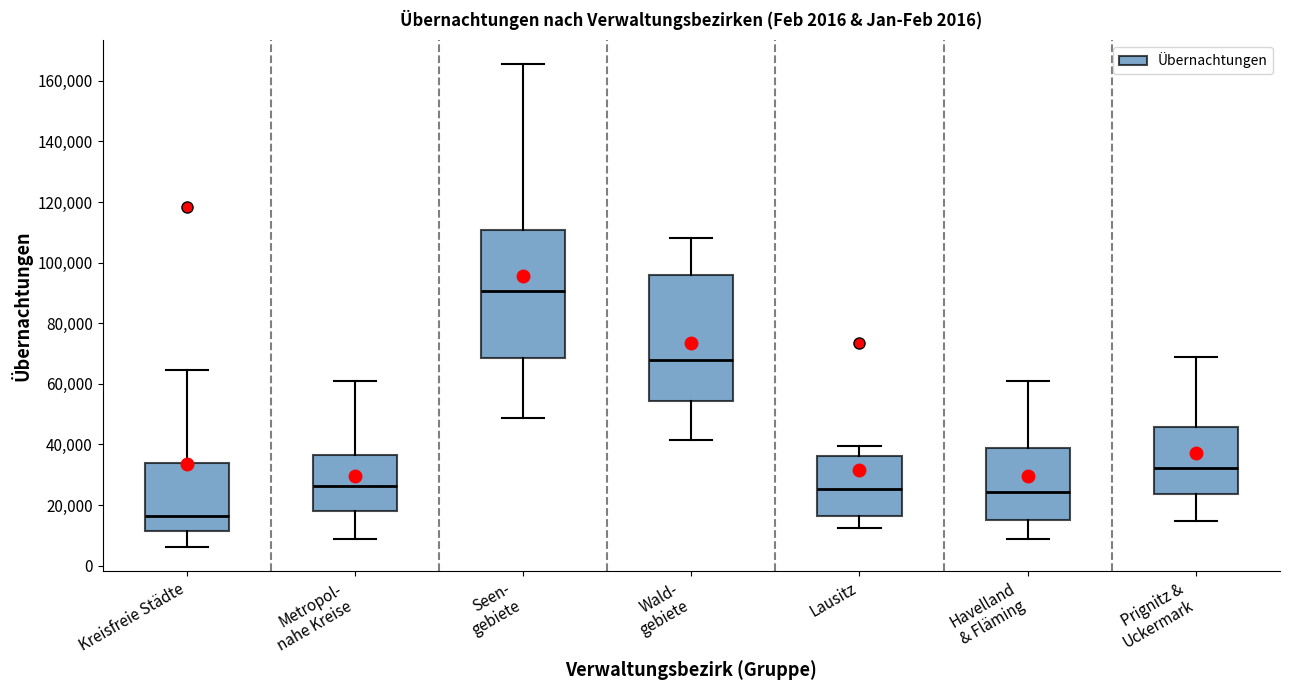

Reading left to right, read every box against the y-axis: the position of its median line, the range the box covers, and the ends of its whiskers. The values are not printed on the chart, so give them approximately, as read against the axis.

Kreisfreie Städte: median 16000, box 12000 to 34000, whiskers 6000 to 64000
Metropol- nahe Kreise: median 26000, box 18000 to 36000, whiskers 8000 to 60000
Seen- gebiete: median 90000, box 68000 to 110000, whiskers 48000 to 166000
Wald- gebiete: median 68000, box 54000 to 96000, whiskers 42000 to 108000
Lausitz: median 26000, box 16000 to 36000, whiskers 12000 to 40000
Havelland & Fläming: median 24000, box 16000 to 38000, whiskers 8000 to 60000
Prignitz & Uckermark: median 32000, box 24000 to 46000, whiskers 14000 to 68000